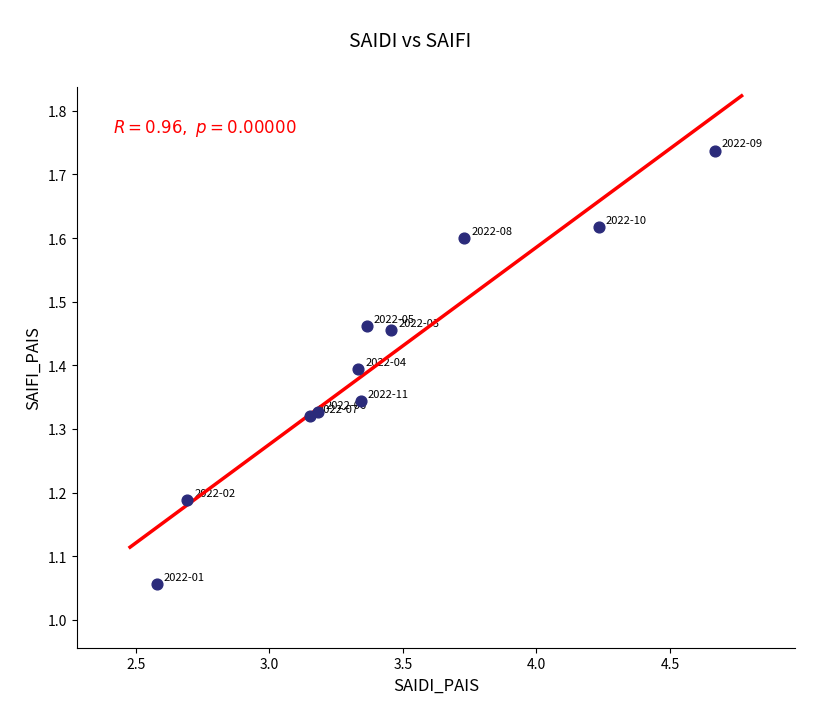

What is the range of Y values (max minus min)?

0.7